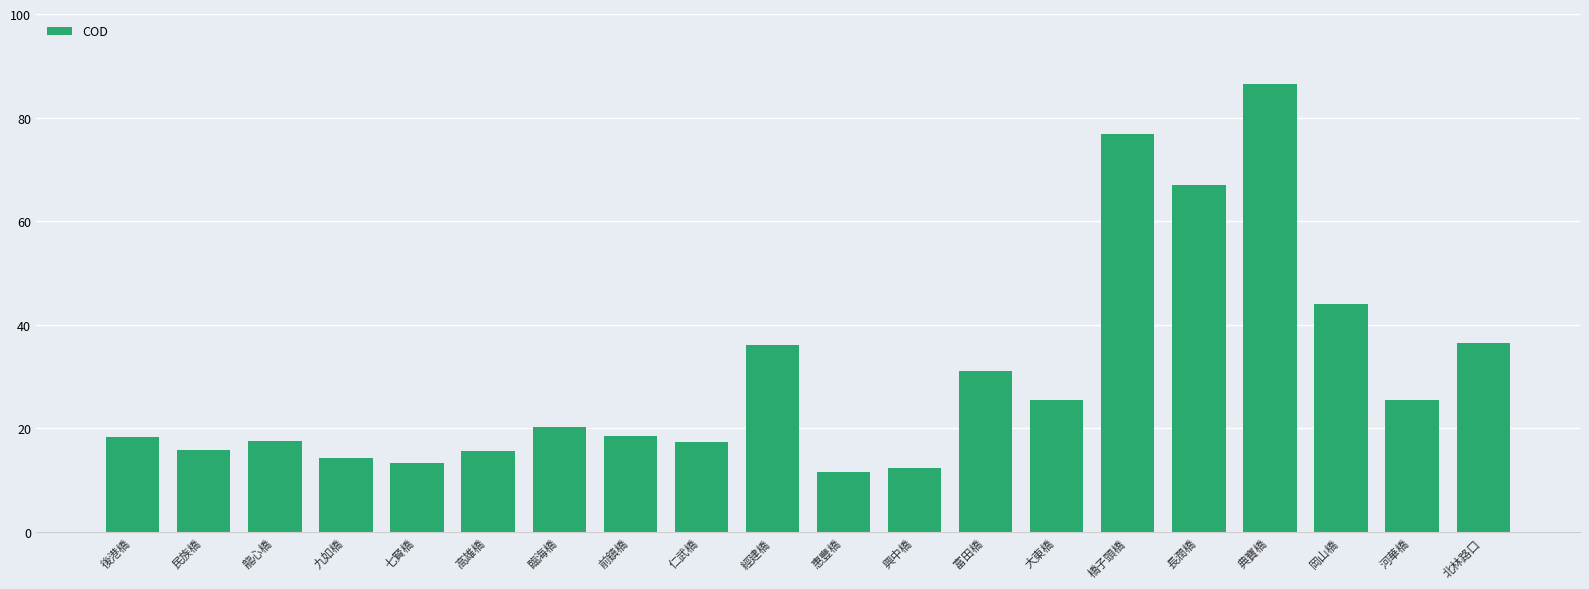

The value at 龍心橋 is 17.5. True or false?

True